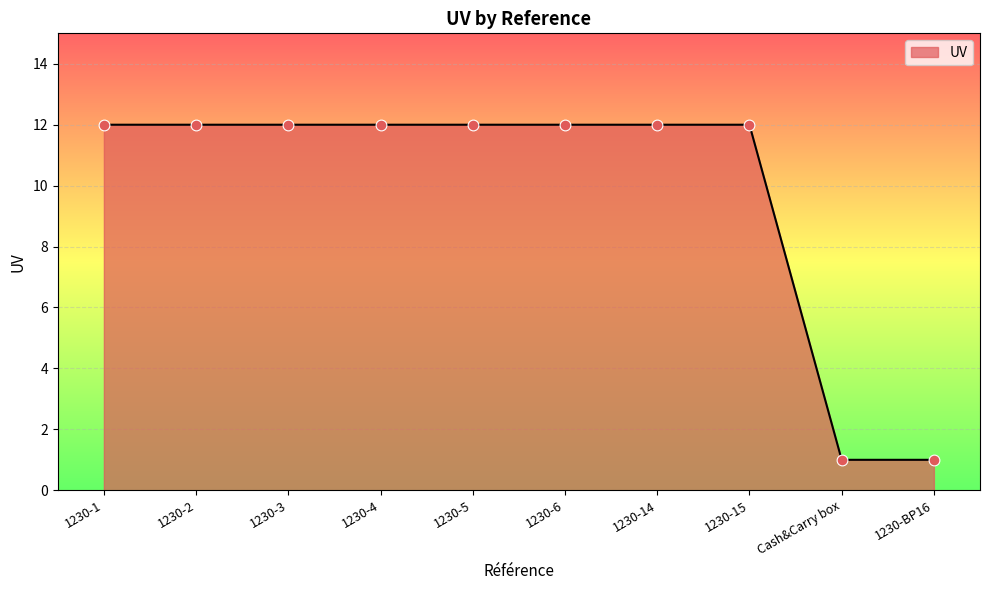

What is the change in value from 1230-3 to 1230-BP16?

-11